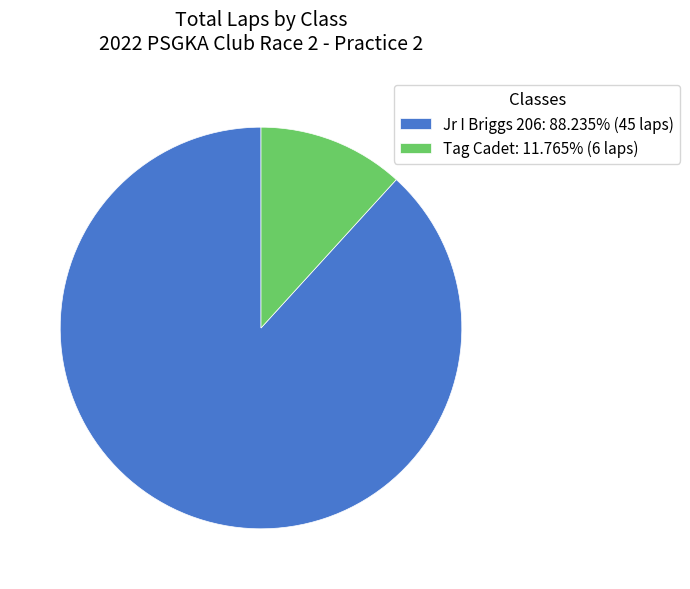

Is there any slice that represents more than half of the pie?

Yes